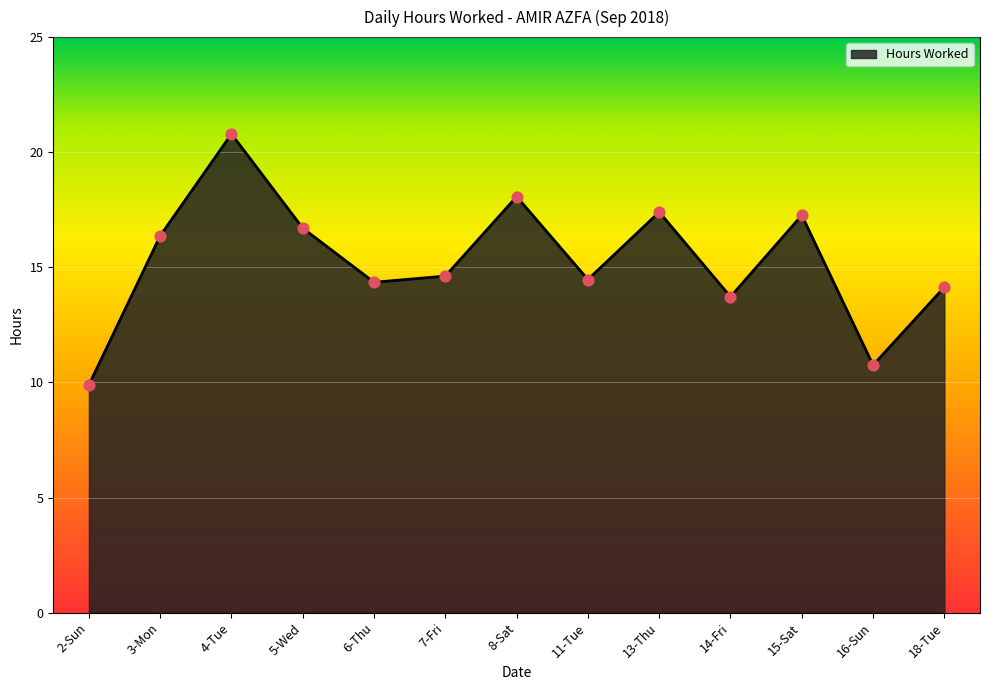

What is the ratio of the value at 8-Sat to the value at 2-Sun?

1.8